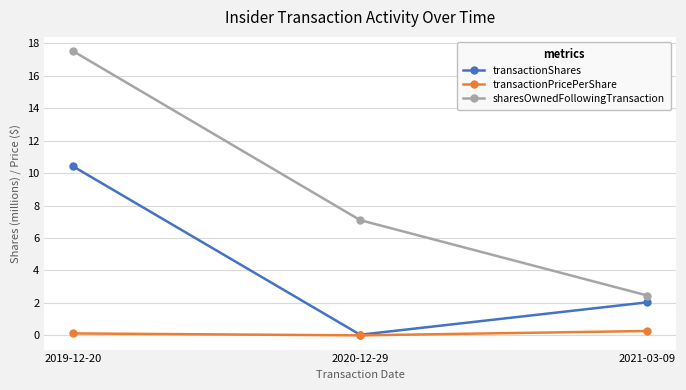

How many data points does each series have?

3